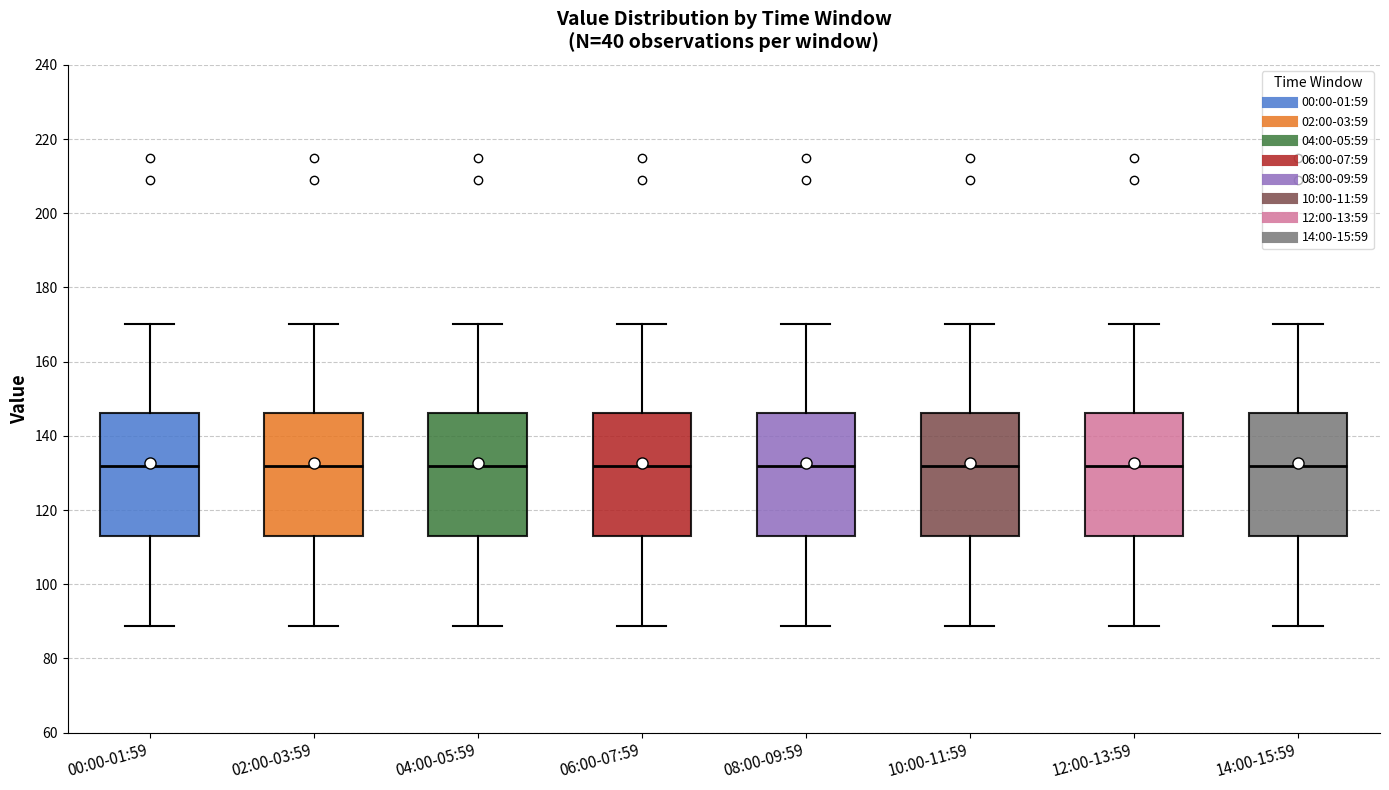

Reading left to right, transcribe this box plot: for each box, give where its median line is, the range the box spans, and where its two whiskers end, as read against the y-axis. The values are not printed on the chart, so give them approximately, as read against the axis.

00:00-01:59: median 132, box 114 to 146, whiskers 88 to 170
02:00-03:59: median 132, box 114 to 146, whiskers 88 to 170
04:00-05:59: median 132, box 114 to 146, whiskers 88 to 170
06:00-07:59: median 132, box 114 to 146, whiskers 88 to 170
08:00-09:59: median 132, box 114 to 146, whiskers 88 to 170
10:00-11:59: median 132, box 114 to 146, whiskers 88 to 170
12:00-13:59: median 132, box 114 to 146, whiskers 88 to 170
14:00-15:59: median 132, box 114 to 146, whiskers 88 to 170